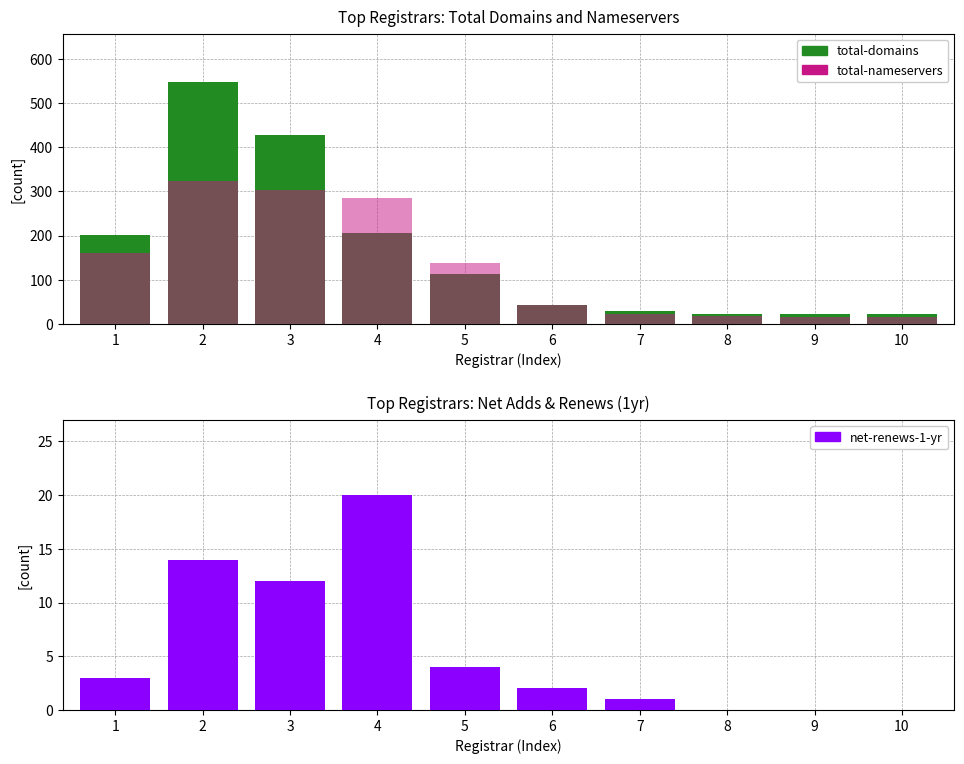

At how many categories does at least one series exceed 303?

2